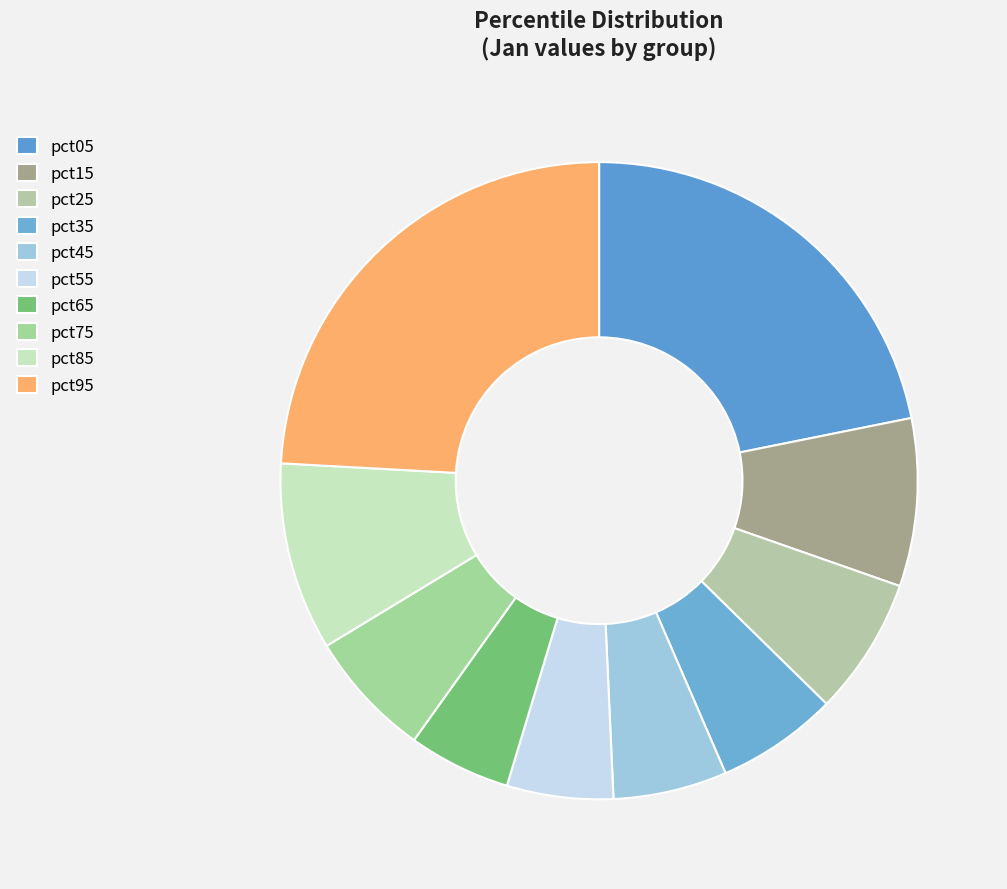

Count the number of slices in the pie.

10